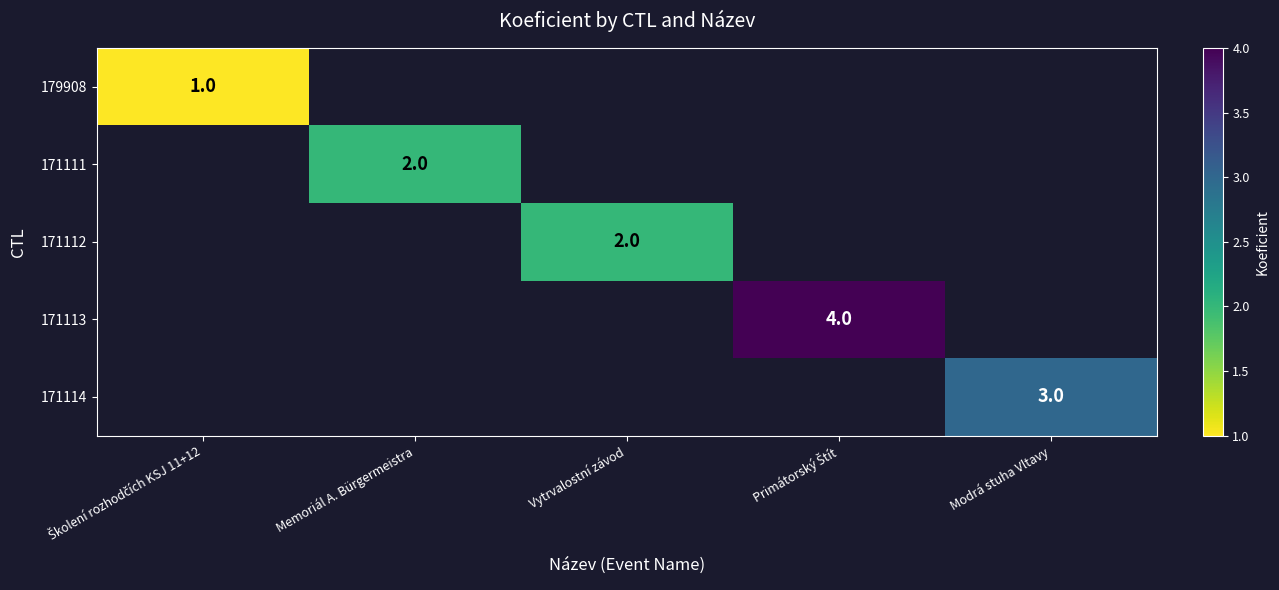

What is the greatest value displayed?

4.0